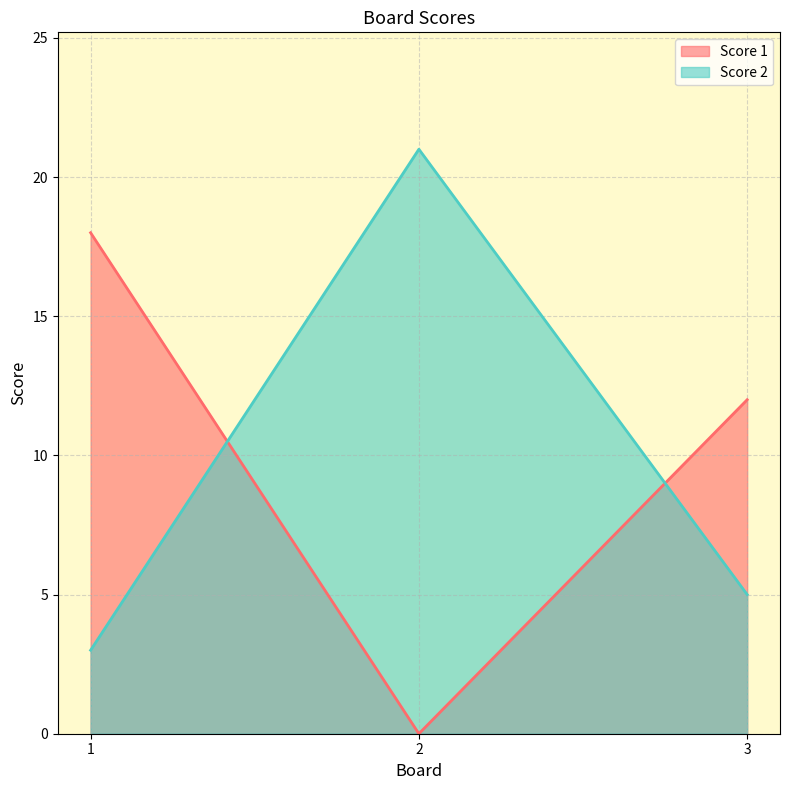

Rank the categories by Score 1 value from lowest to highest.

2, 3, 1